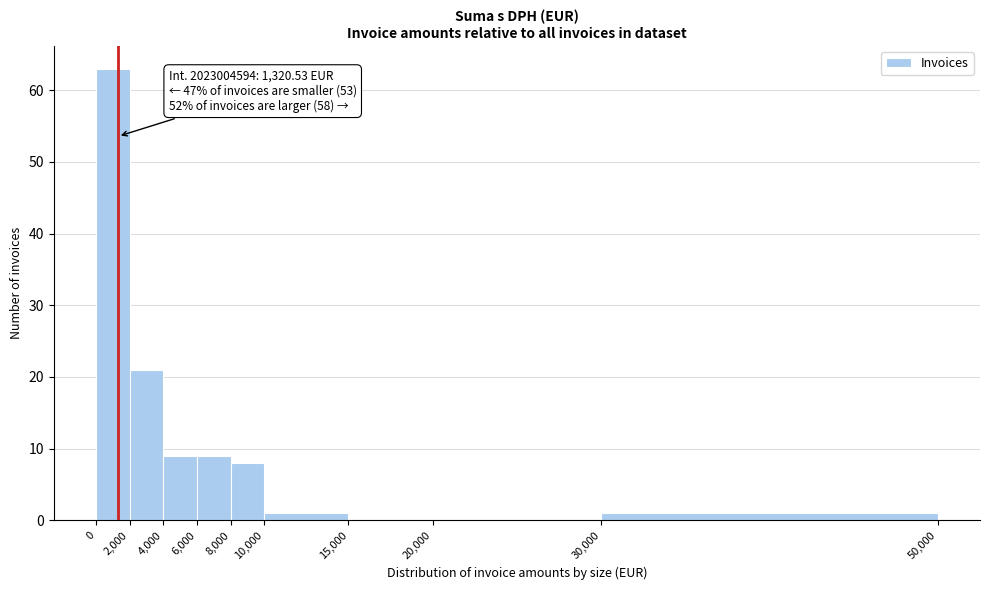

Which range on the x-axis has the tallest bar?

0 to 2,000